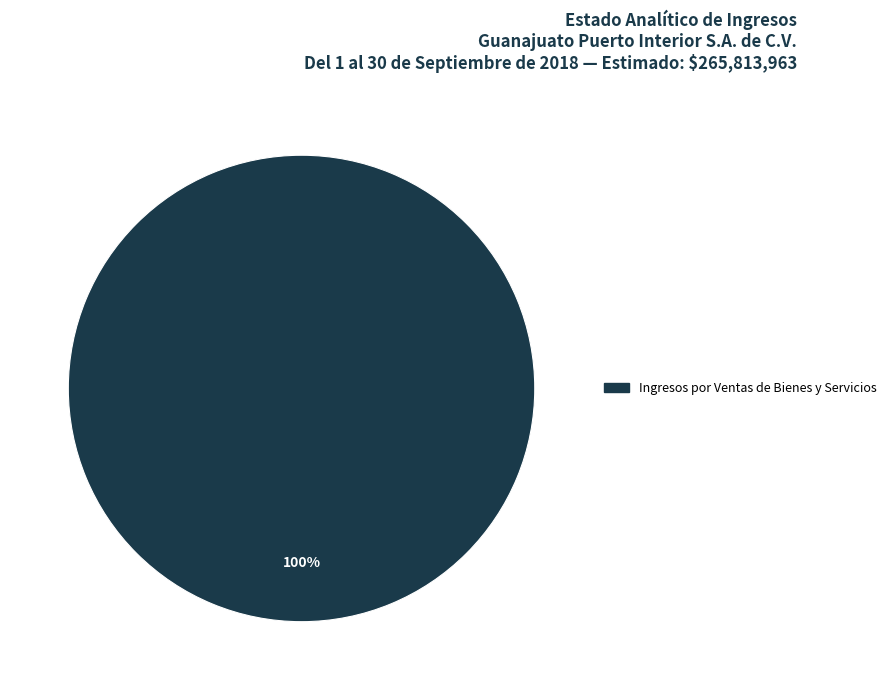

Is there any slice that represents more than half of the pie?

Yes